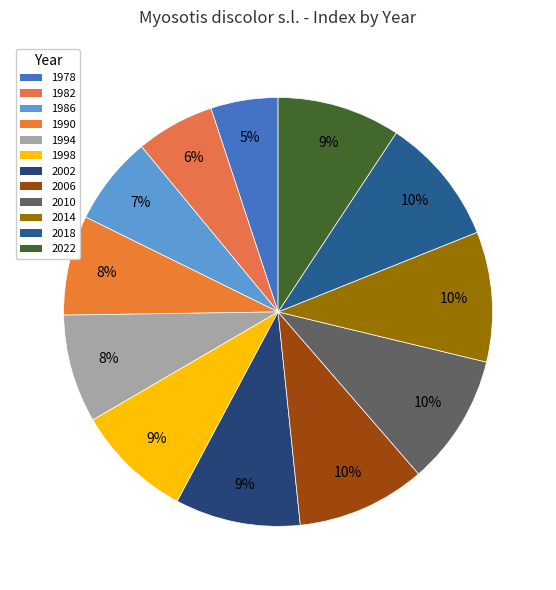

To the nearest percent, what percentage of the pie is 1990?

8%